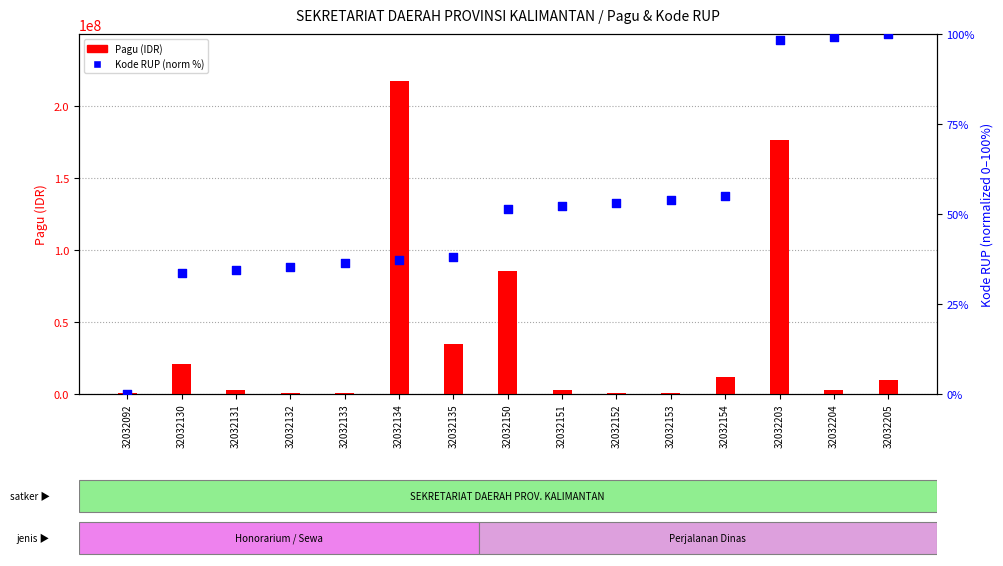

What is the total value across all series at 32032131?

2500034.5